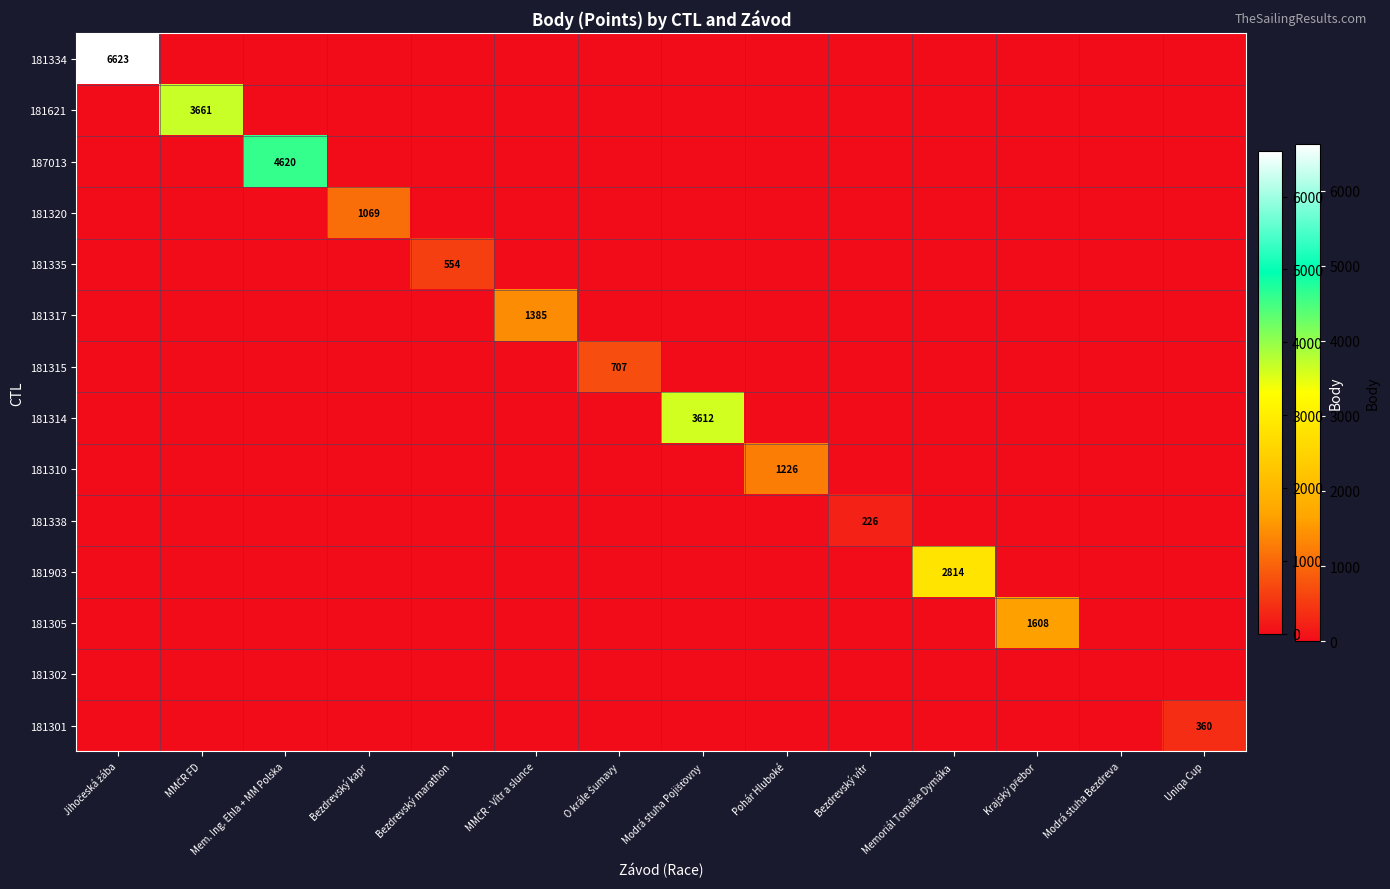

Which series changed the most between Krajský přebor and Uniqa Cup?

181305